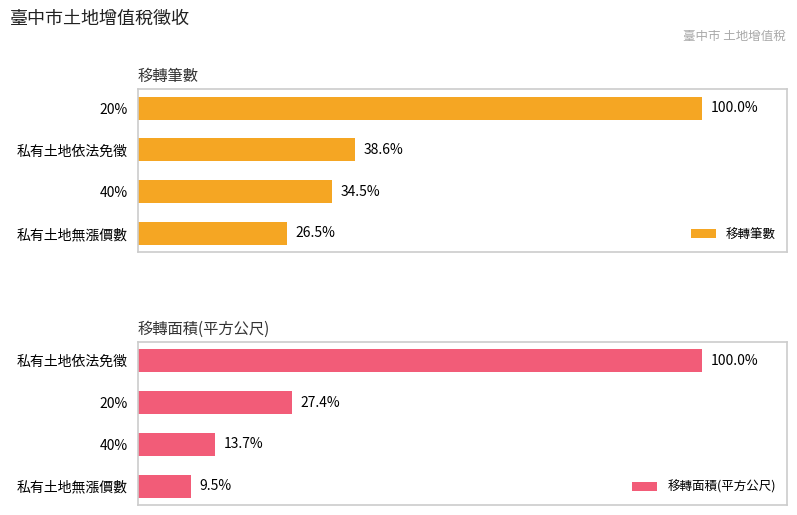

How many data points in 移轉面積(平方公尺) are above 27?

2